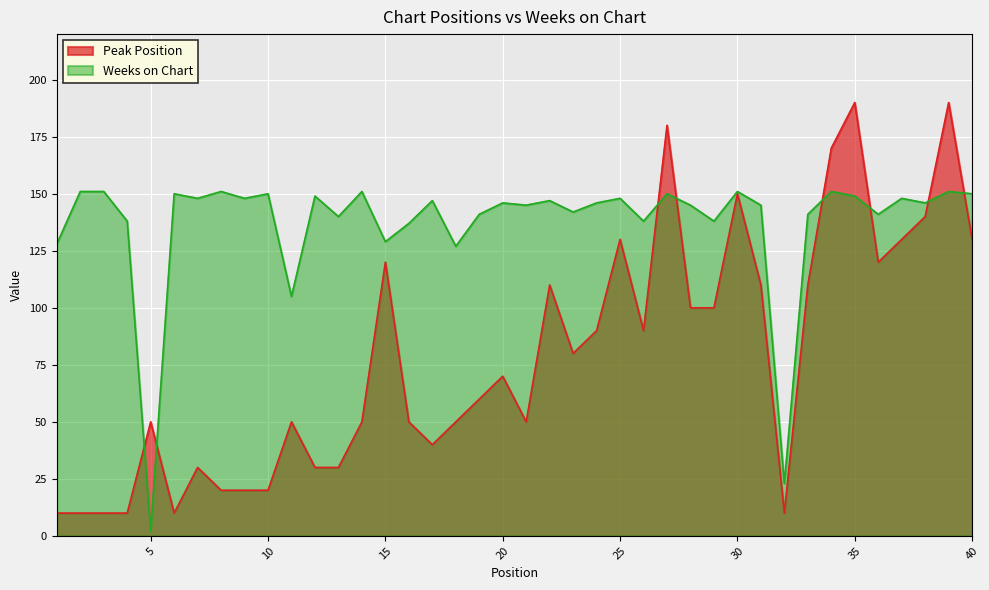

What is the difference between the second highest and minimum values in the Peak Position series?

180